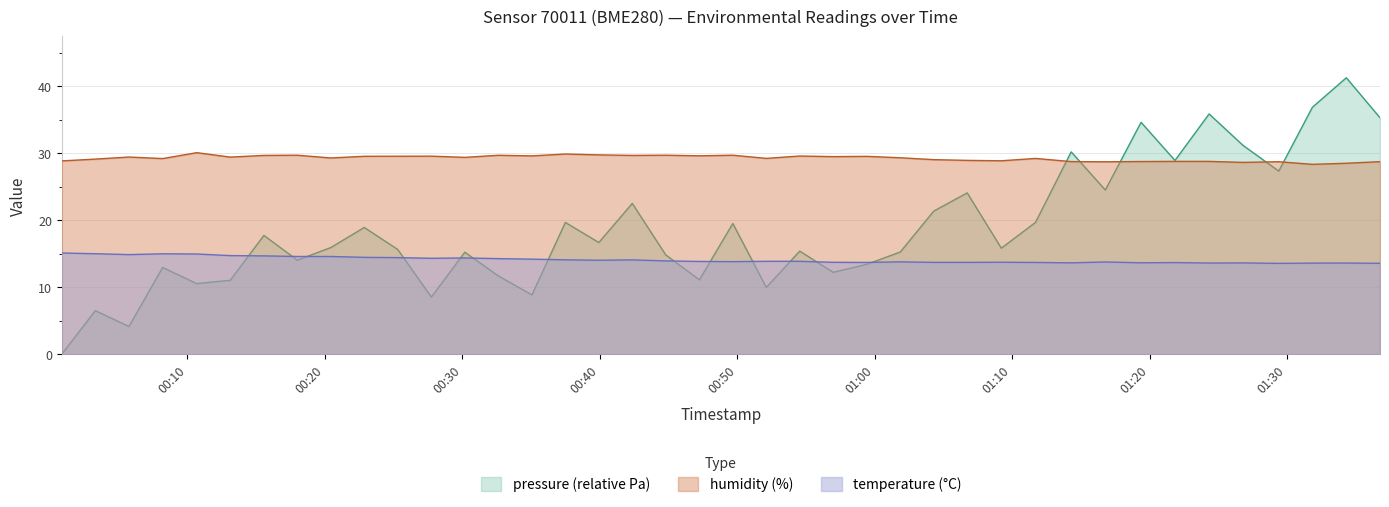

Does the chart display data point markers on the line(s)?

No